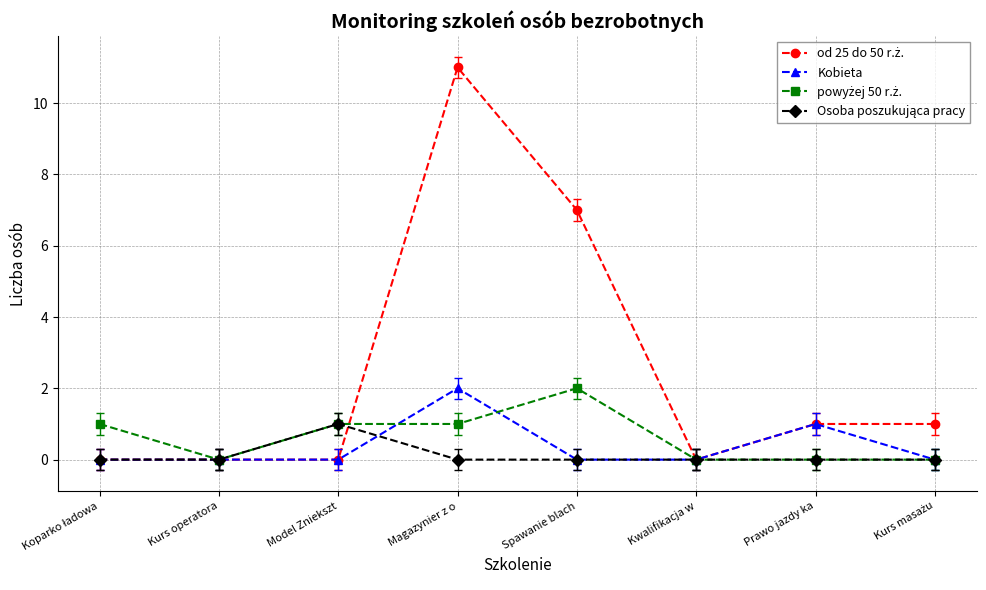

Which label corresponds to the largest value in the chart?

Magazynier z o